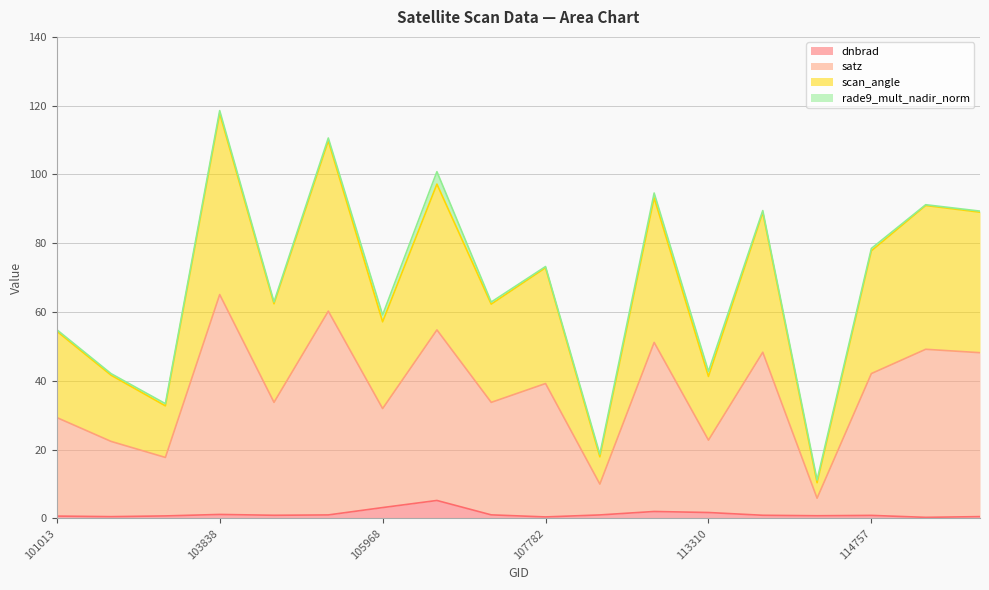

The value of scan_angle at 113310 is 28.4. True or false?

False